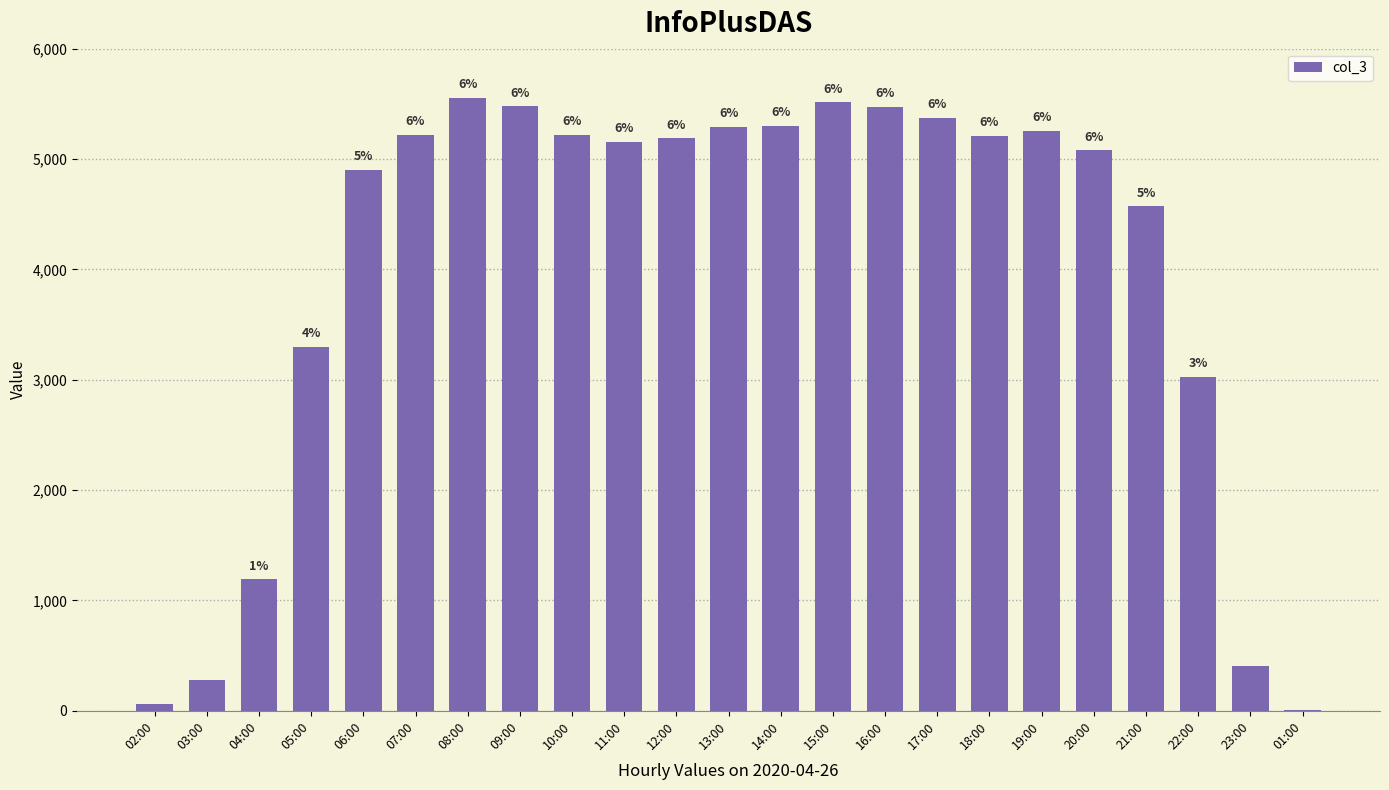

Are the bars horizontal?

No